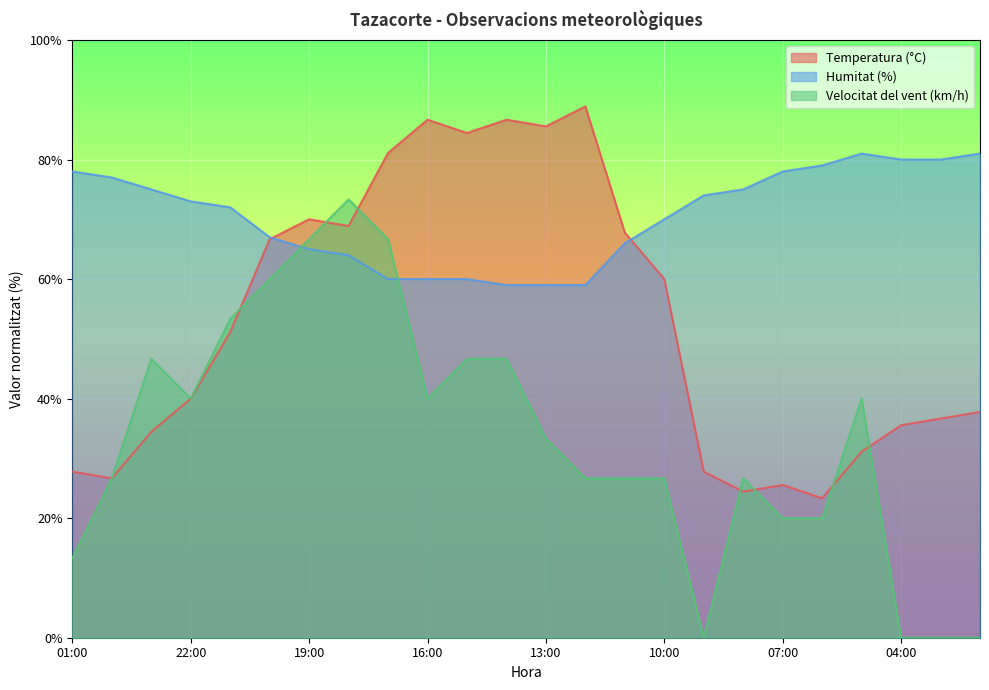

What is the approximate value of Temperatura (°C) at 10:00?

60.0